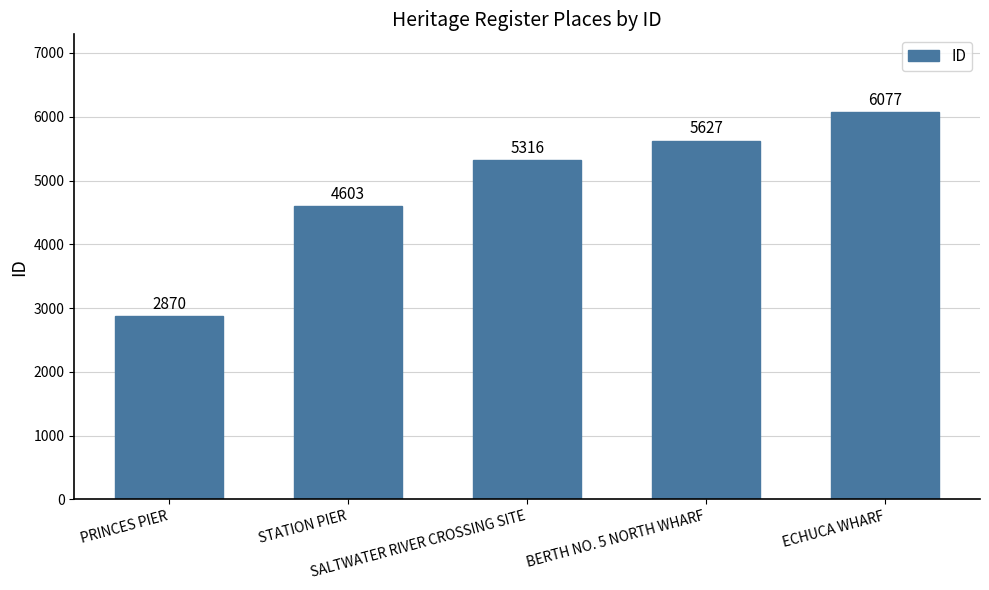

What is the sum of all values?

24493